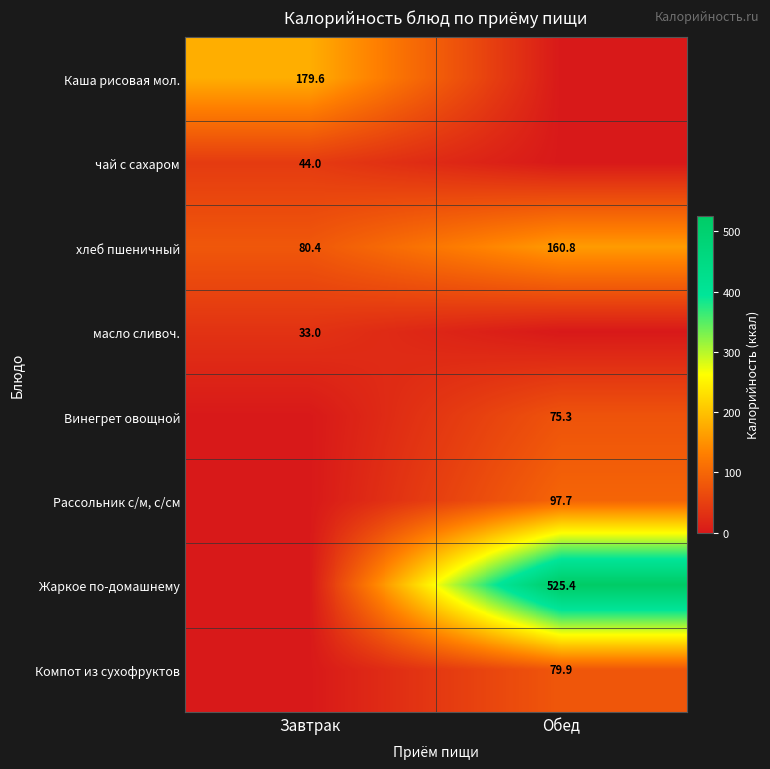

Is it true that масло сливоч. equals 49.6 at Завтрак?

False